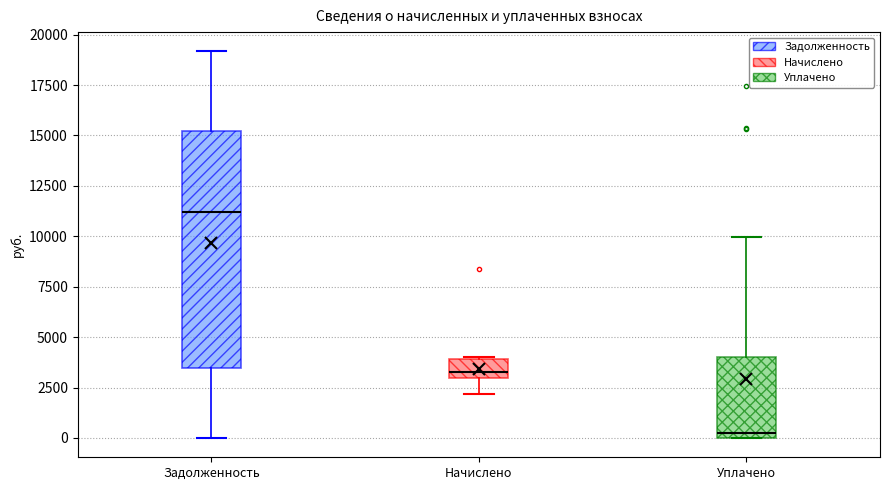

Reading left to right, transcribe this box plot: for each box, give where its median line is, the range the box spans, and where its two whiskers end, as read against the y-axis. The values are not printed on the chart, so give them approximately, as read against the axis.

Задолженность: median 11000, box 3500 to 15000, whiskers 0 to 19000
Начислено: median 3500, box 3000 to 4000, whiskers 2000 to 4000
Уплачено: median 0 (just above the box's lower edge), box 0 to 4000, whiskers 0 to 10000